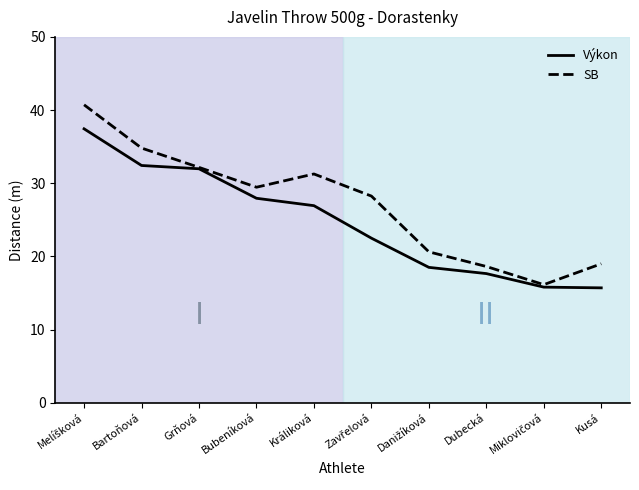

What position from the right is Bubeníková?

7